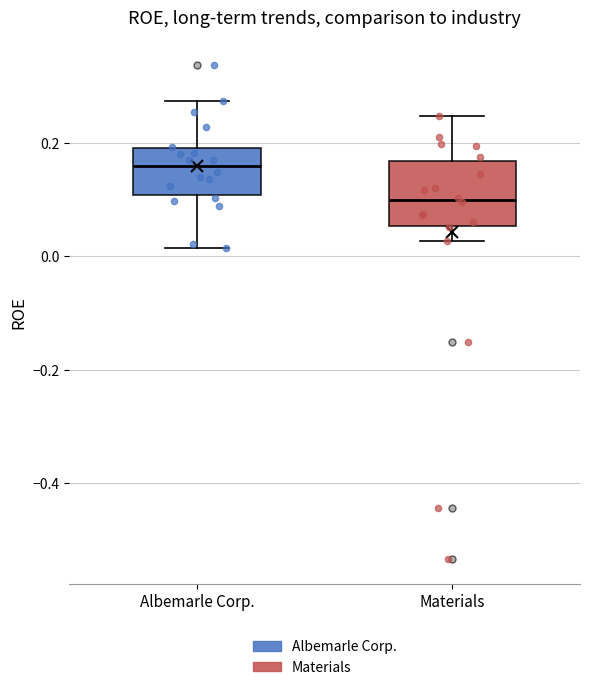

Reading left to right, read every box against the y-axis: the position of its median line, the range the box covers, and the ends of its whiskers. The values are not printed on the chart, so give them approximately, as read against the axis.

Albemarle Corp.: median 0.16, box 0.10 to 0.20, whiskers 0.02 to 0.28
Materials: median 0.10, box 0.06 to 0.16, whiskers 0.02 to 0.24